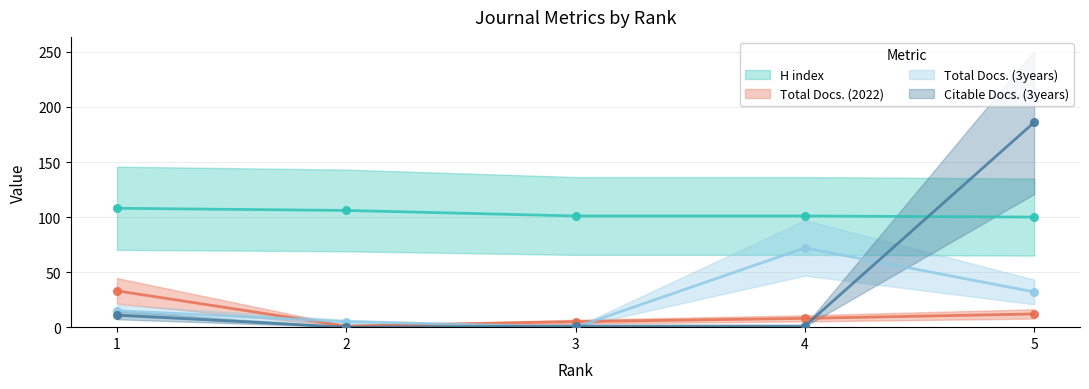

Which series has the largest Y range (max minus min)?

Citable Docs. (3years)